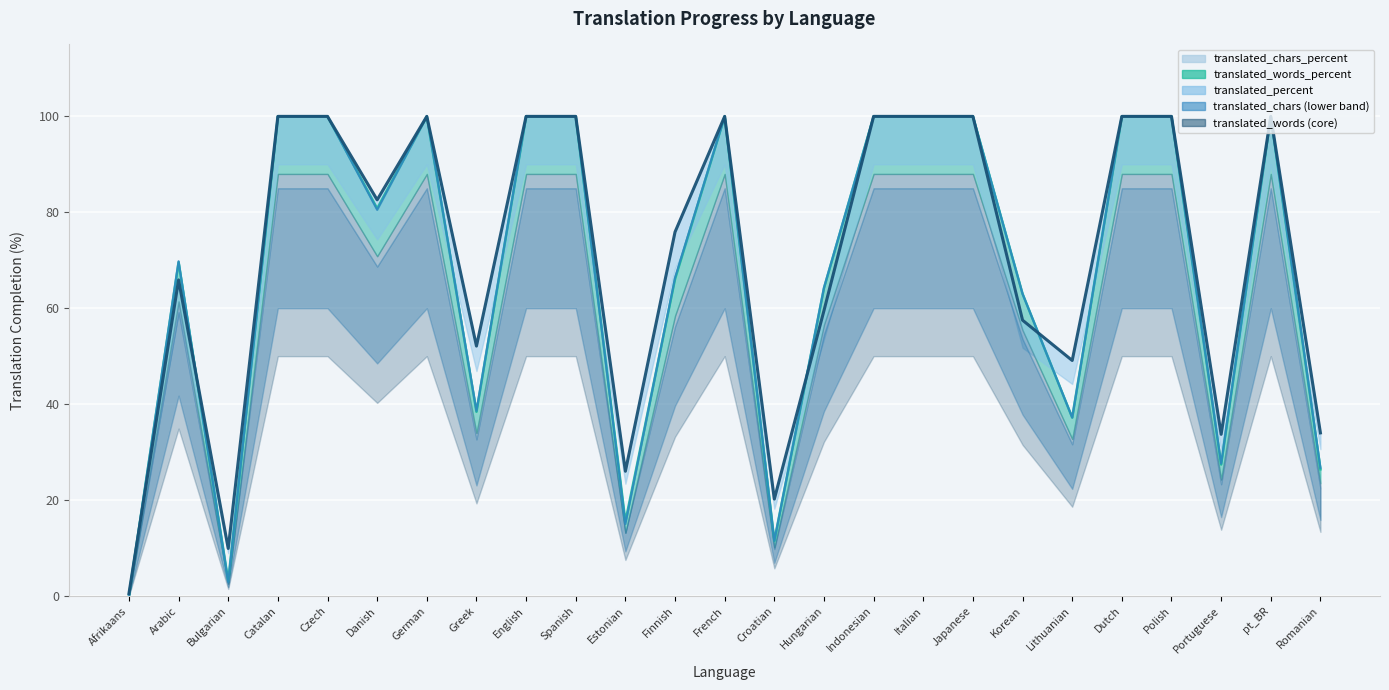

How many interior local peaks does the translated_chars series have?

4